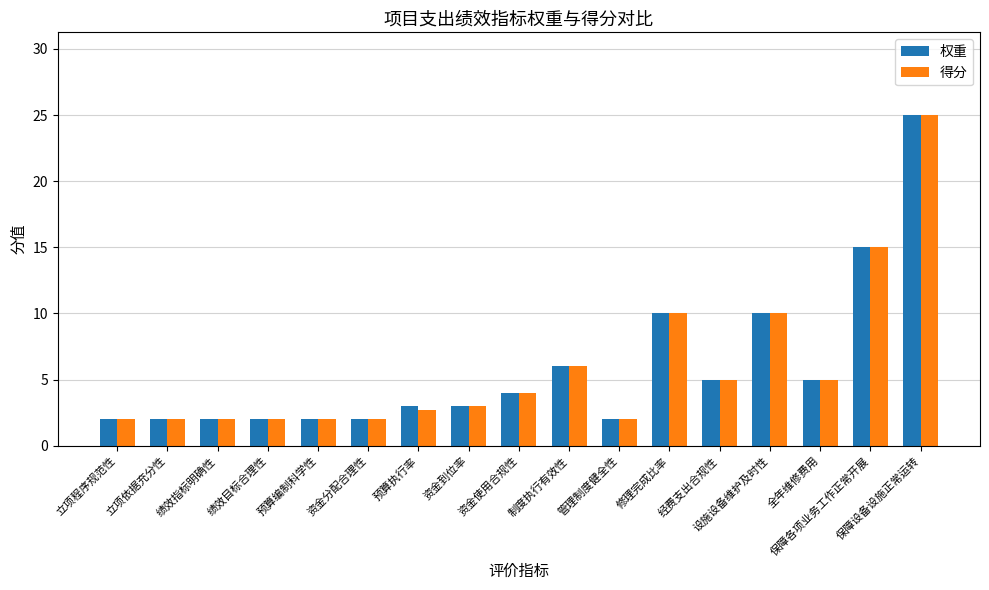

Reading left to right, what are all the values shown in this chart?

权重: 立项程序规范性=2.0	立项依据充分性=2.0	绩效指标明确性=2.0	绩效目标合理性=2.0	预算编制科学性=2.0	资金分配合理性=2.0	预算执行率=3.0	资金到位率=3.0	资金使用合规性=4.0	制度执行有效性=6.0	管理制度健全性=2.0	修理完成比率=10.0	经费支出合规性=5.0	设施设备维护及时性=10.0	全年维修费用=5.0	保障各项业务工作正常开展=15.0	保障设备设施正常运转=25.0
得分: 立项程序规范性=2.0	立项依据充分性=2.0	绩效指标明确性=2.0	绩效目标合理性=2.0	预算编制科学性=2.0	资金分配合理性=2.0	预算执行率=2.7	资金到位率=3.0	资金使用合规性=4.0	制度执行有效性=6.0	管理制度健全性=2.0	修理完成比率=10.0	经费支出合规性=5.0	设施设备维护及时性=10.0	全年维修费用=5.0	保障各项业务工作正常开展=15.0	保障设备设施正常运转=25.0